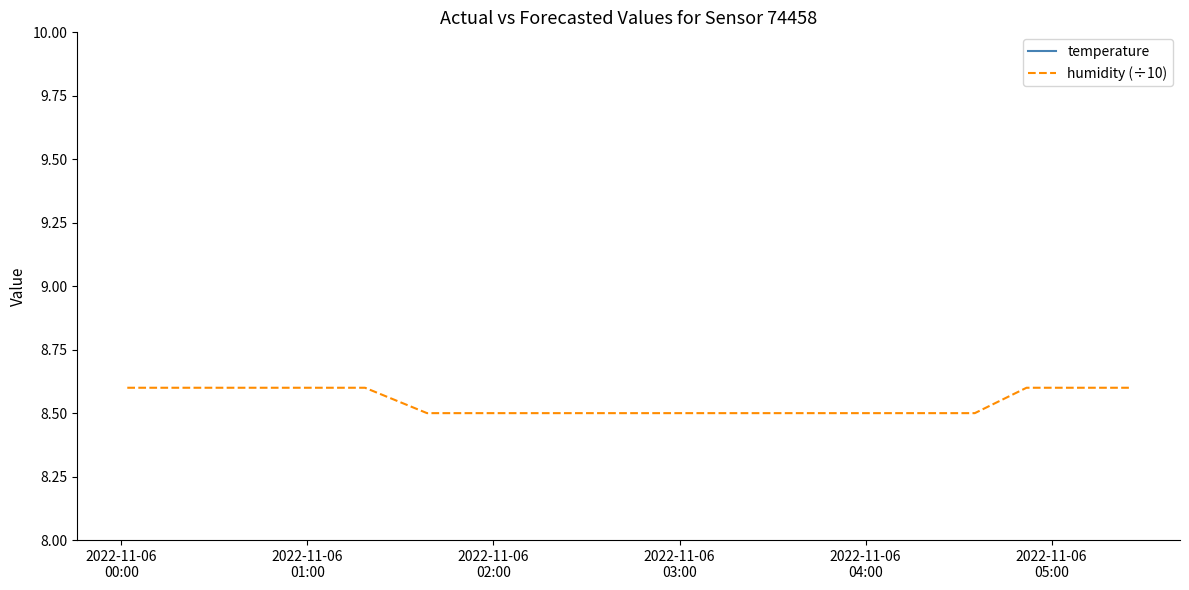

What is the highest value of the humidity (÷10) series?

8.6